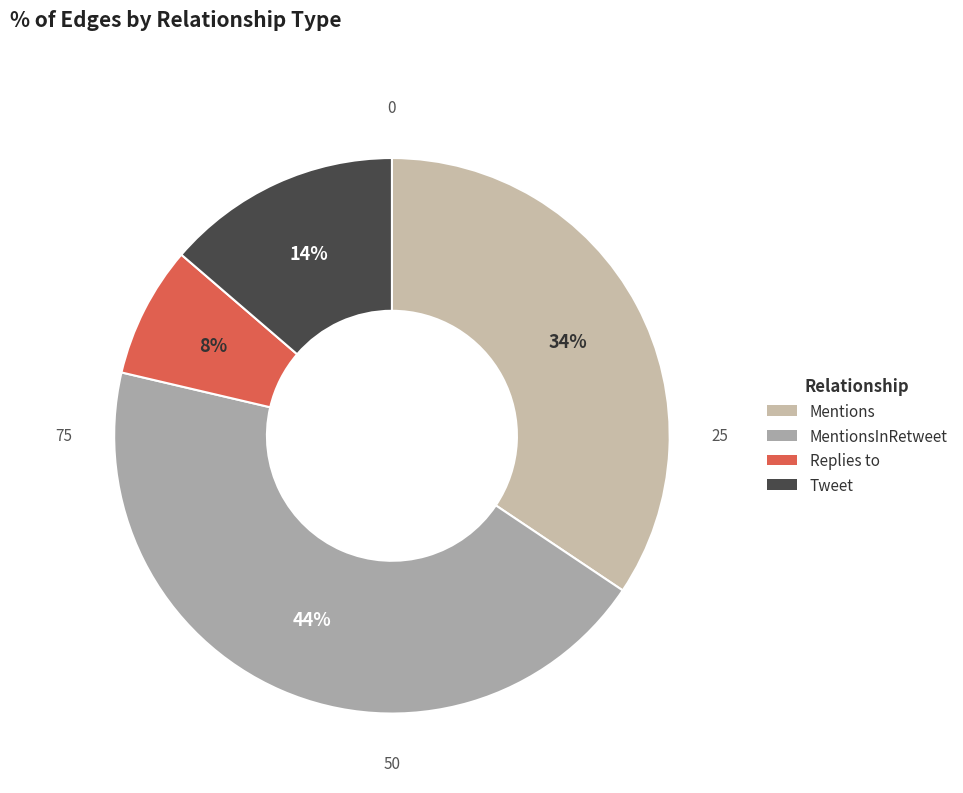

Is there any slice that represents more than half of the pie?

No